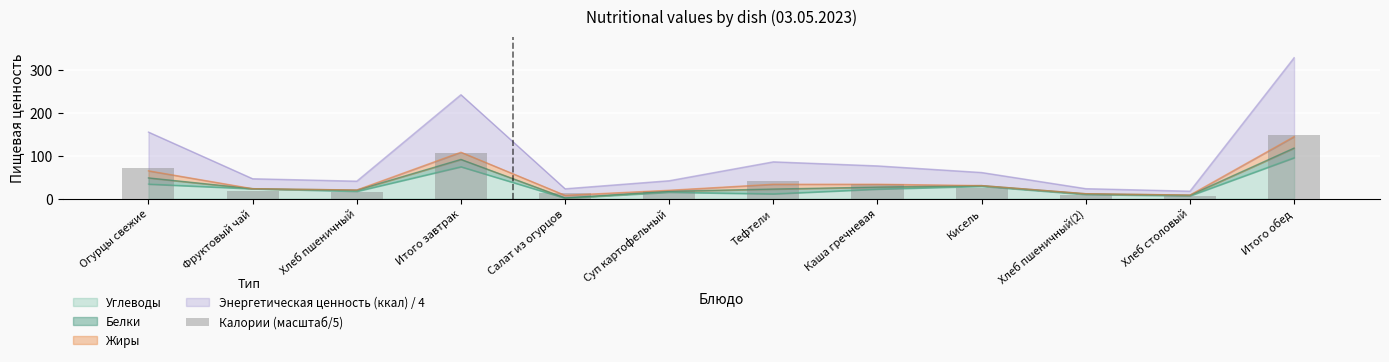

What is the approximate value of Углеводы at Каша гречневая?

22.4